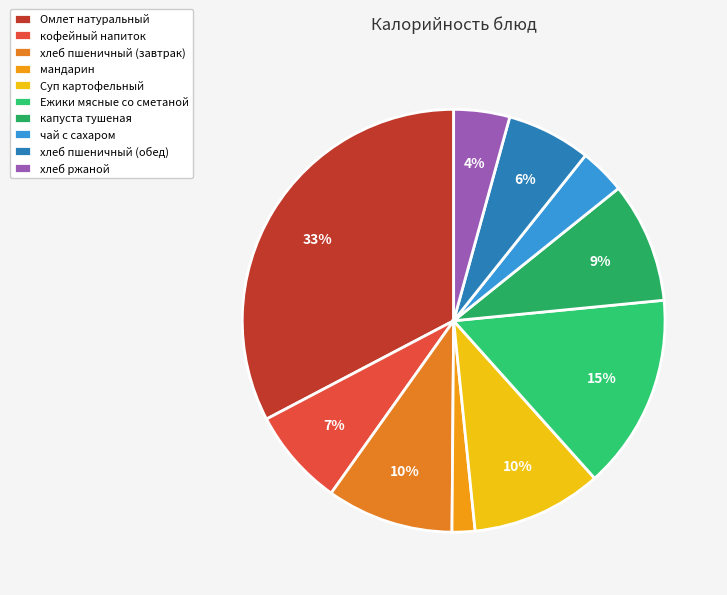

To the nearest percent, what is the difference between the хлеб пшеничный (обед) and кофейный напиток slice percentages?

1%